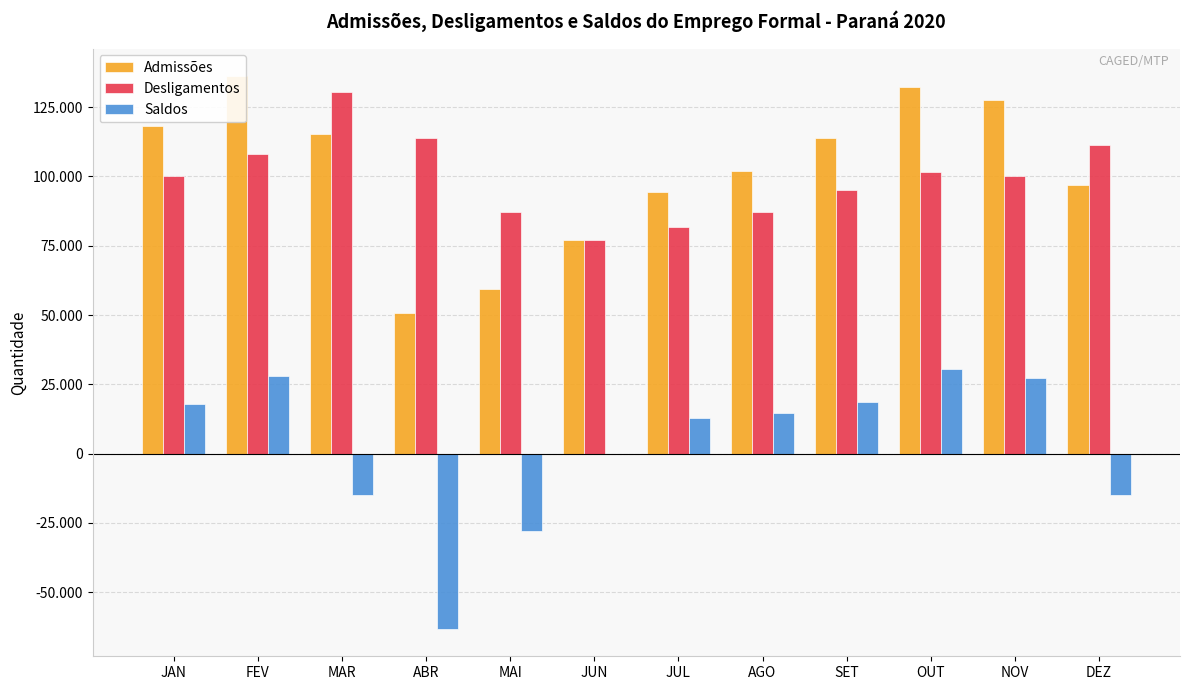

What is the value of the Desligamentos bar at the 8th from the left?

87156